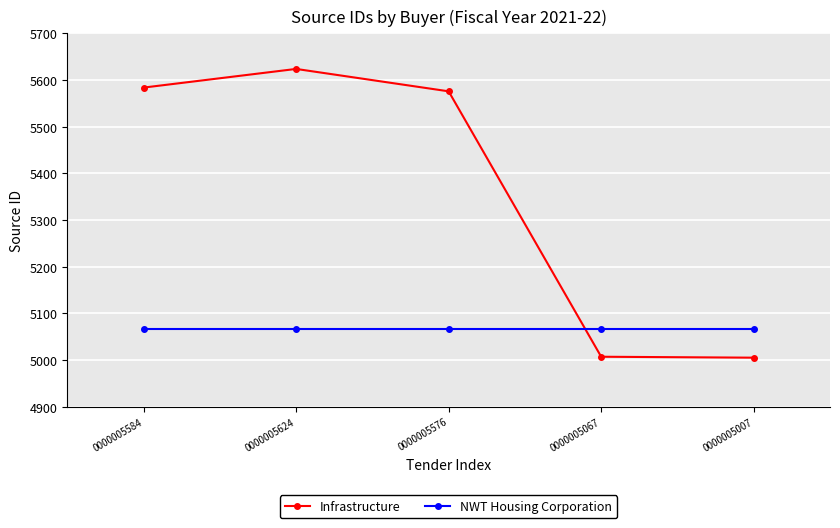

Where is the first local maximum for Infrastructure?

0000005624